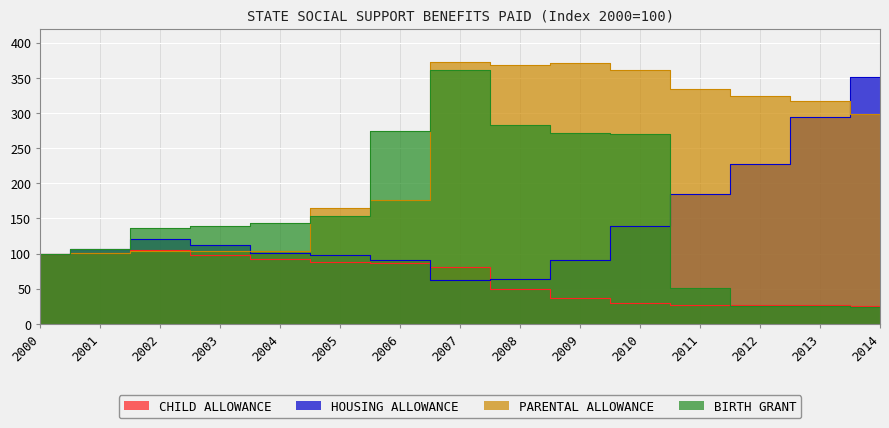

Where is the first local minimum for PARENTAL ALLOWANCE?

2008